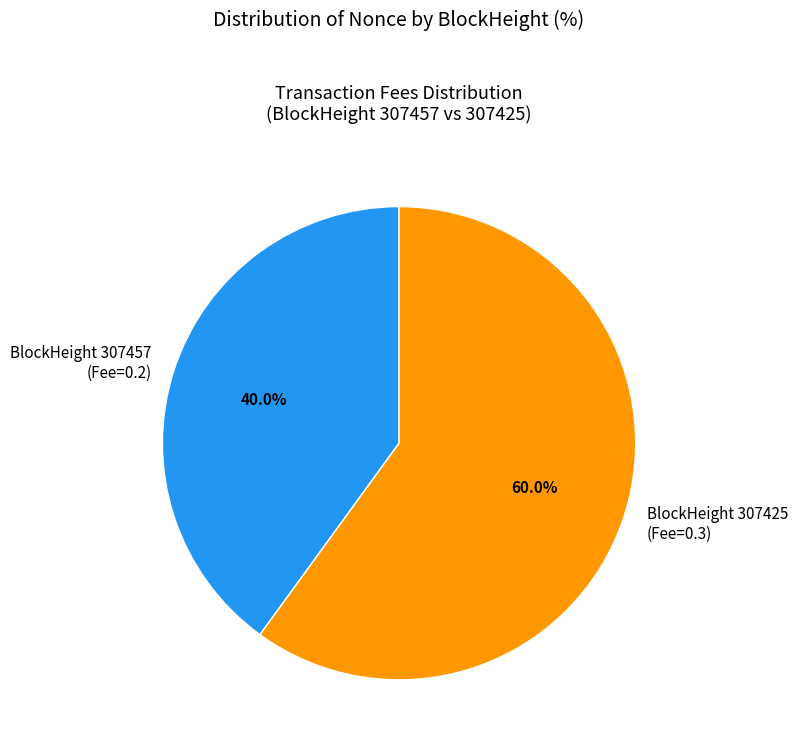

Rank the categories by value from lowest to highest.

BlockHeight 307457 (Fee=0.2), BlockHeight 307425 (Fee=0.3)